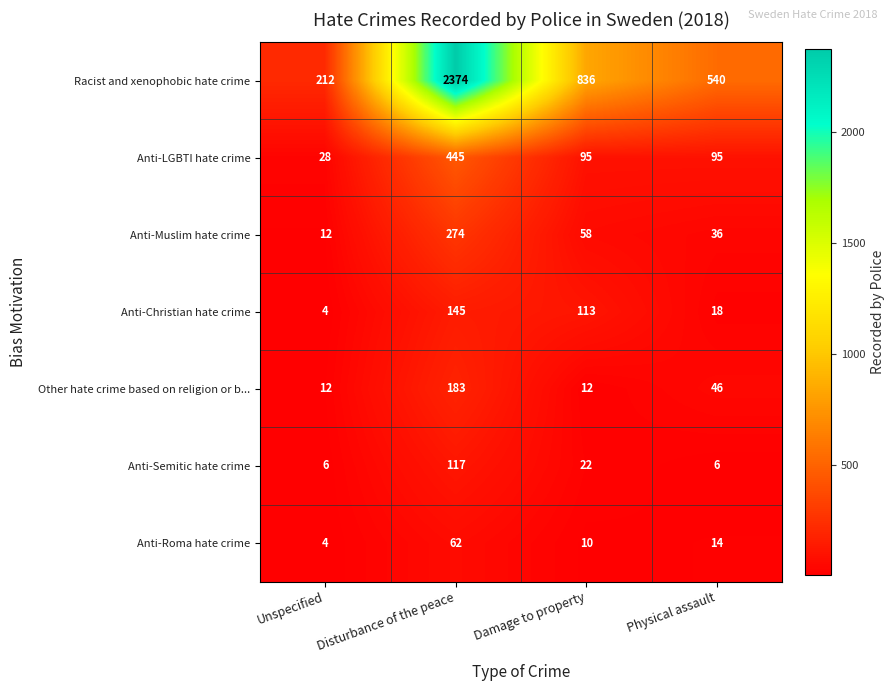

What is the total value across all series at Damage to property?

1146